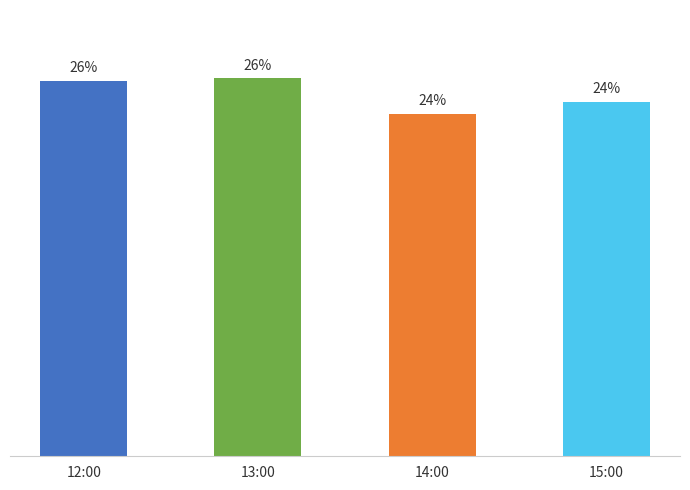

Are the bars horizontal?

No